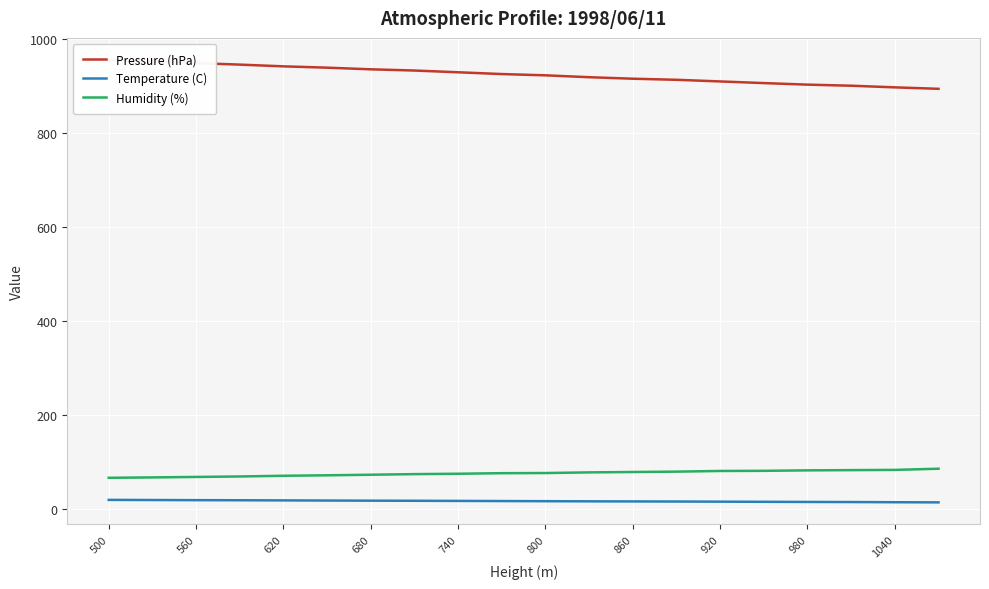

True or false: Temperature (C) and Pressure (hPa) intersect in this chart.

False